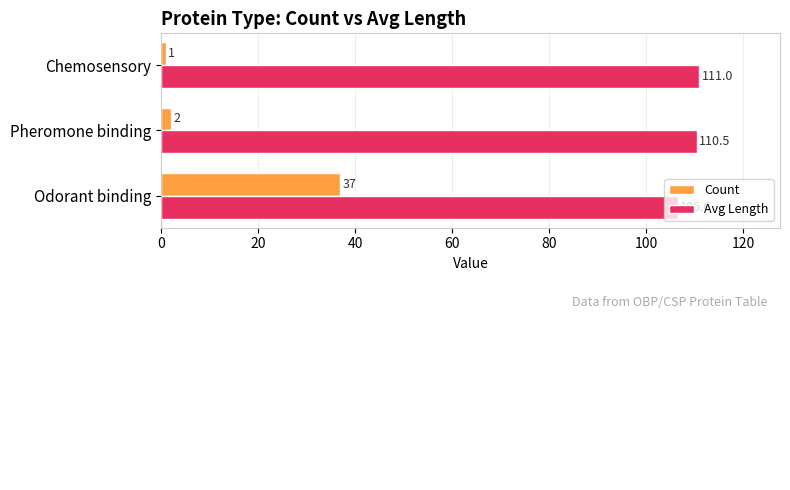

Rank the series by their average value, from lowest to highest.

Count, Avg Length